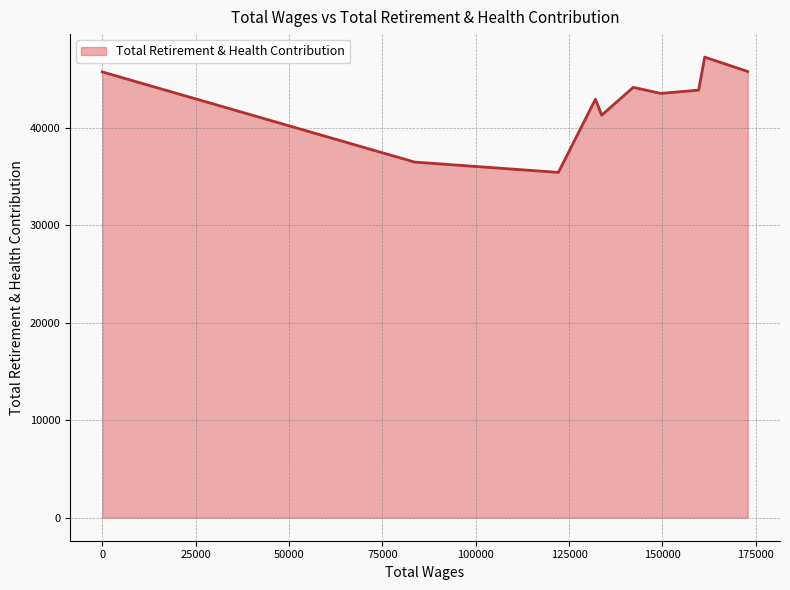

What is the difference between the maximum and minimum values?

11821